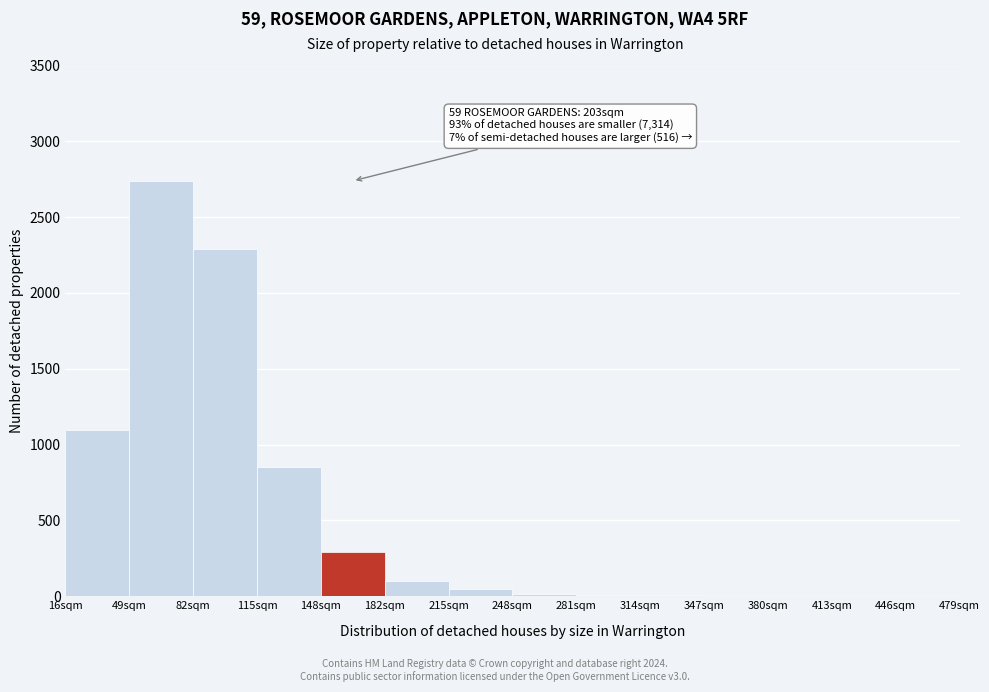

Is it true that the value at 82sqm is 2289?

True